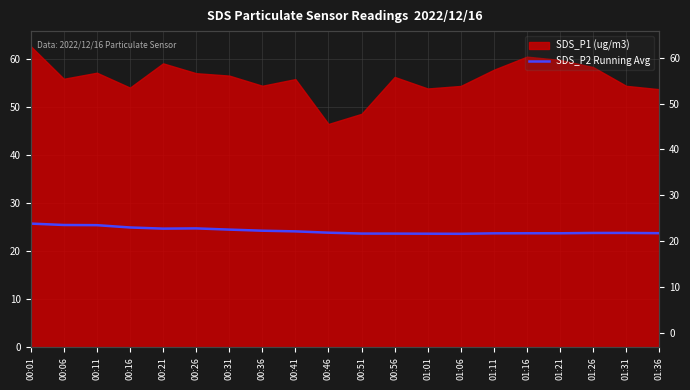

What is the label of the 17th point from the left?

01:21